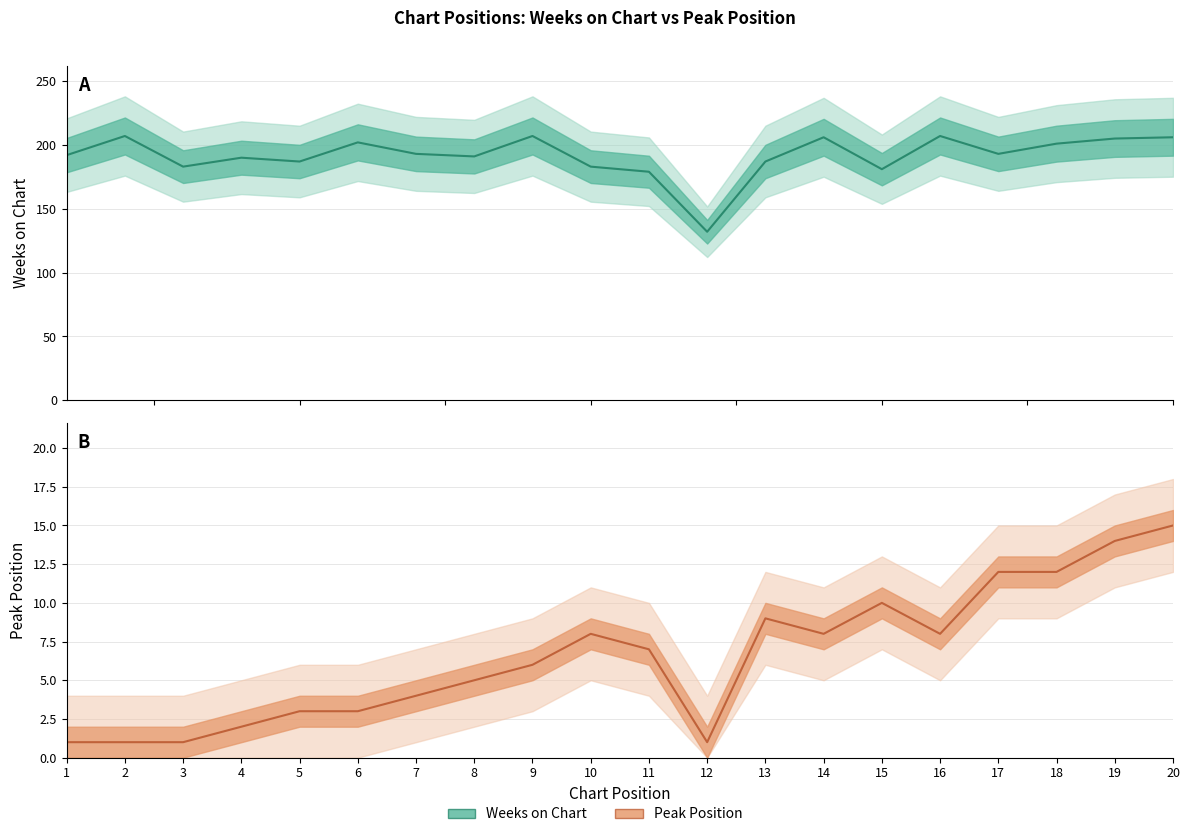

What is the value of the Peak Position point at the 15th from the left?

10